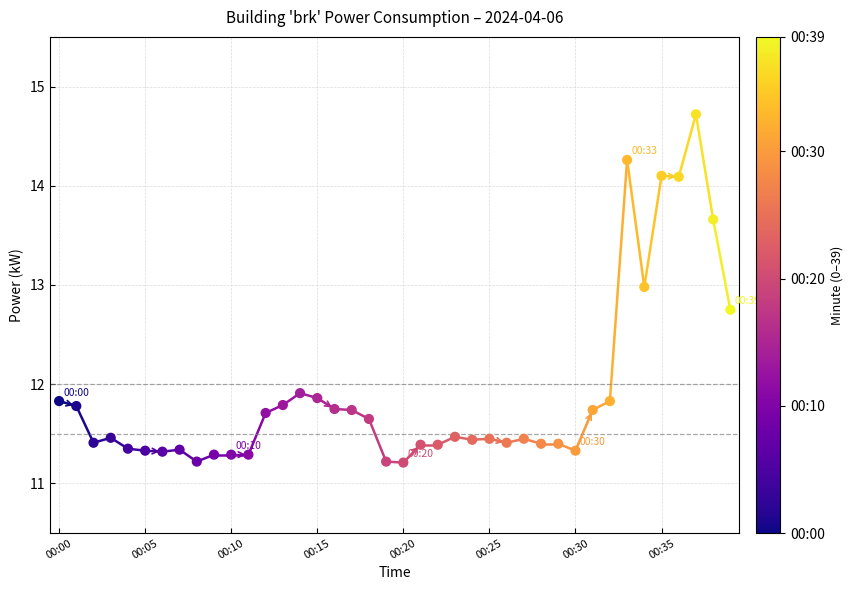

What Y value in the scatter plot is closest to 12?

11.9